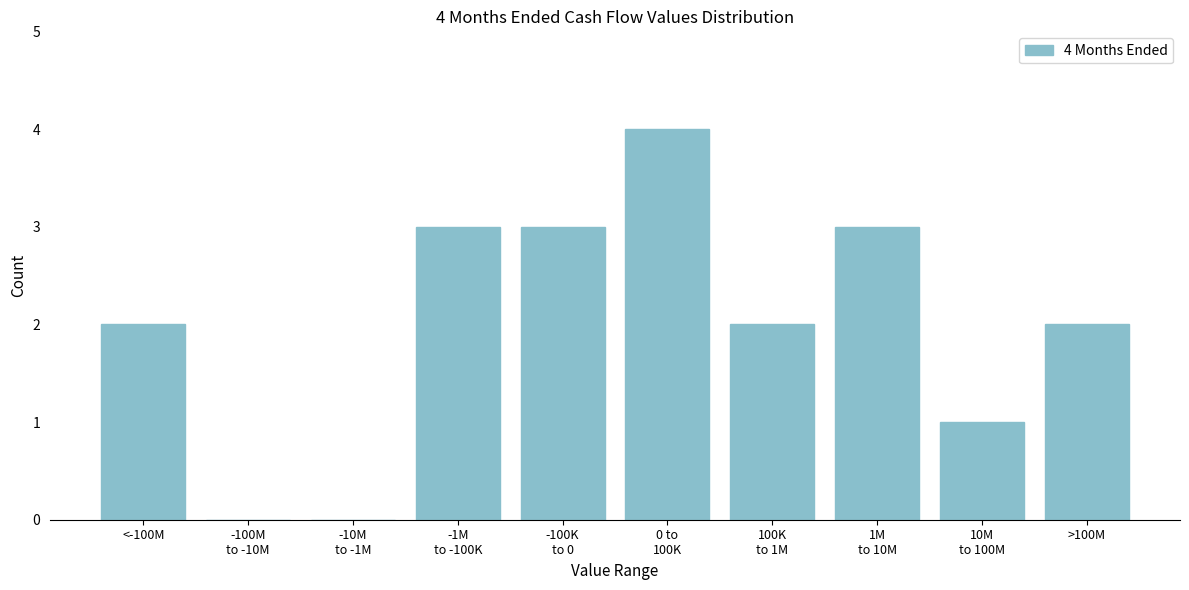

What is the sum of all values?

20